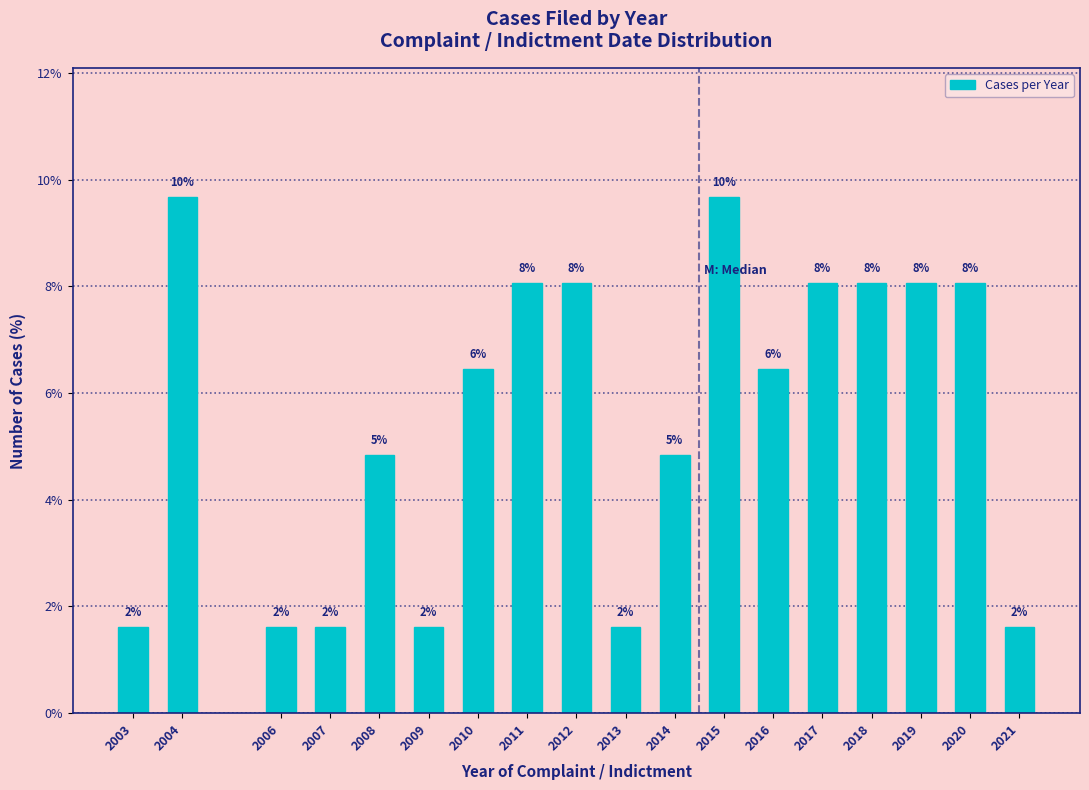

How many bars are there in total?

18